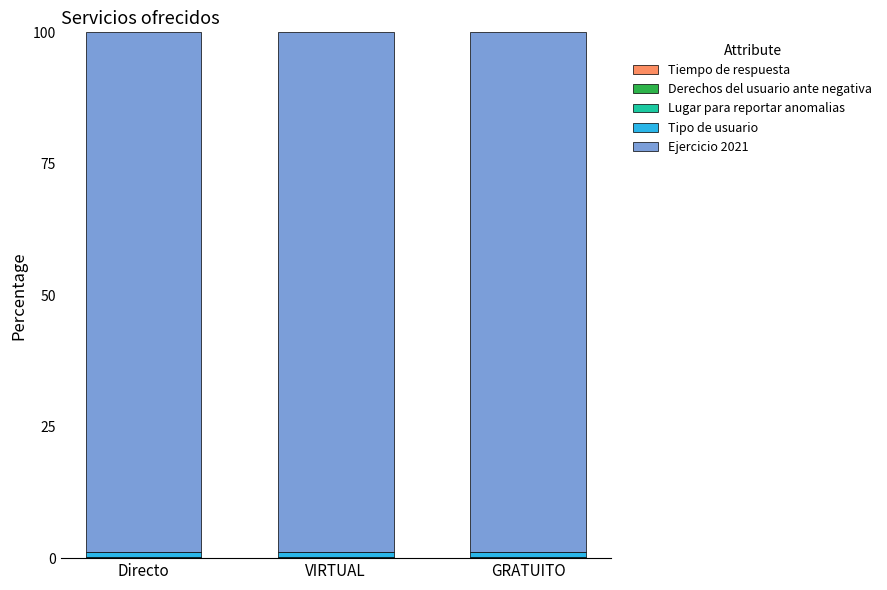

Which series has the largest total across all categories?

Ejercicio 2021